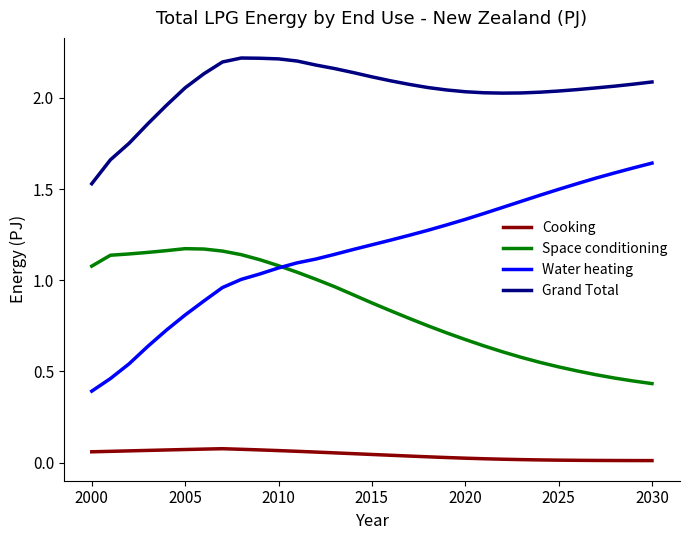

True or false: Space conditioning and Grand Total intersect in this chart.

False